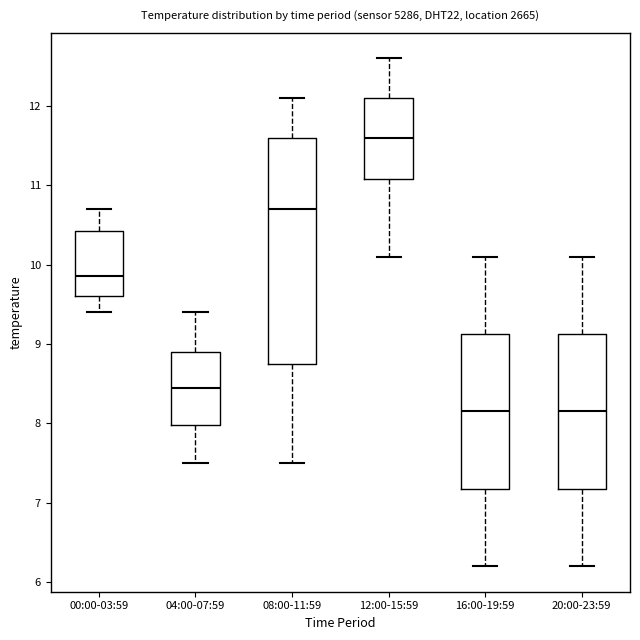

Which box has the highest median line?

12:00-15:59